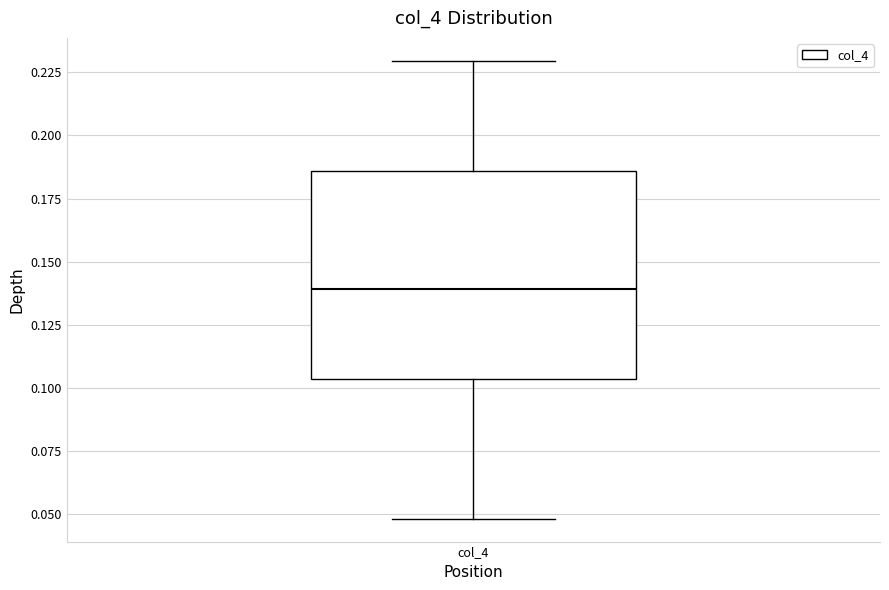

Where is the lower edge of the box for col_4 on the y-axis? The values are not printed on the chart, so give them approximately, as read against the axis.

0.105